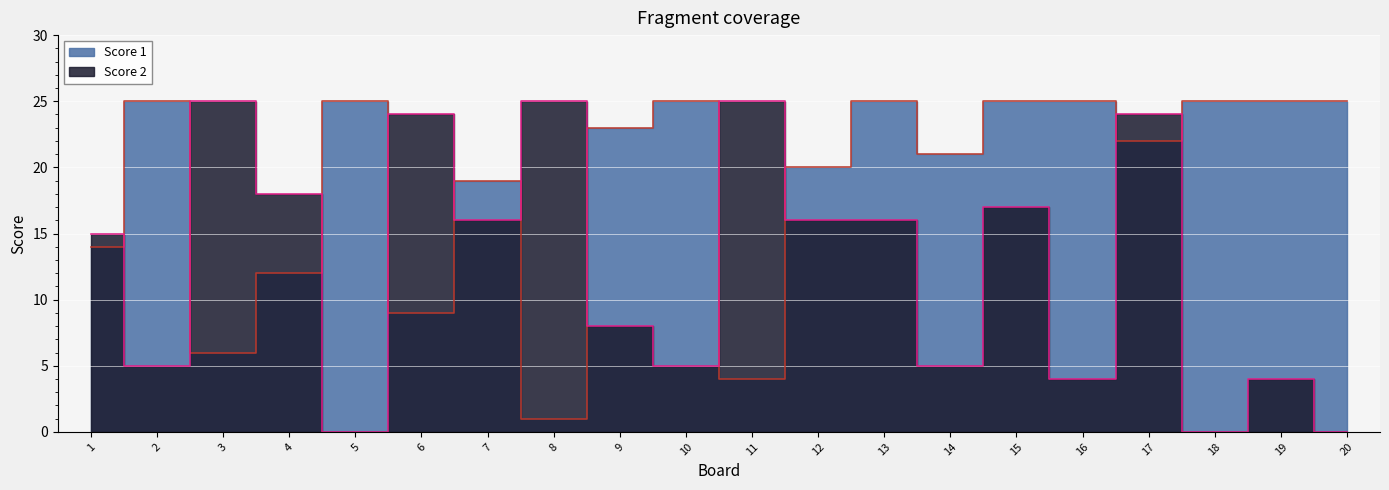

What is the difference between the maximum and second lowest values in the Score 2 series?

25